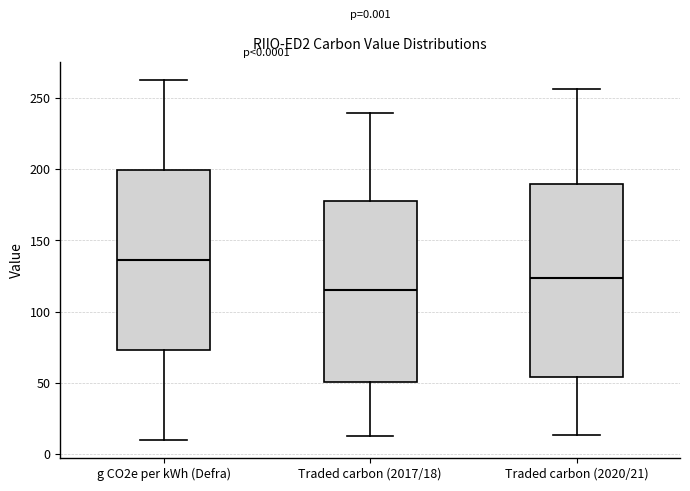

Which box has the lowest median line?

Traded carbon (2017/18)